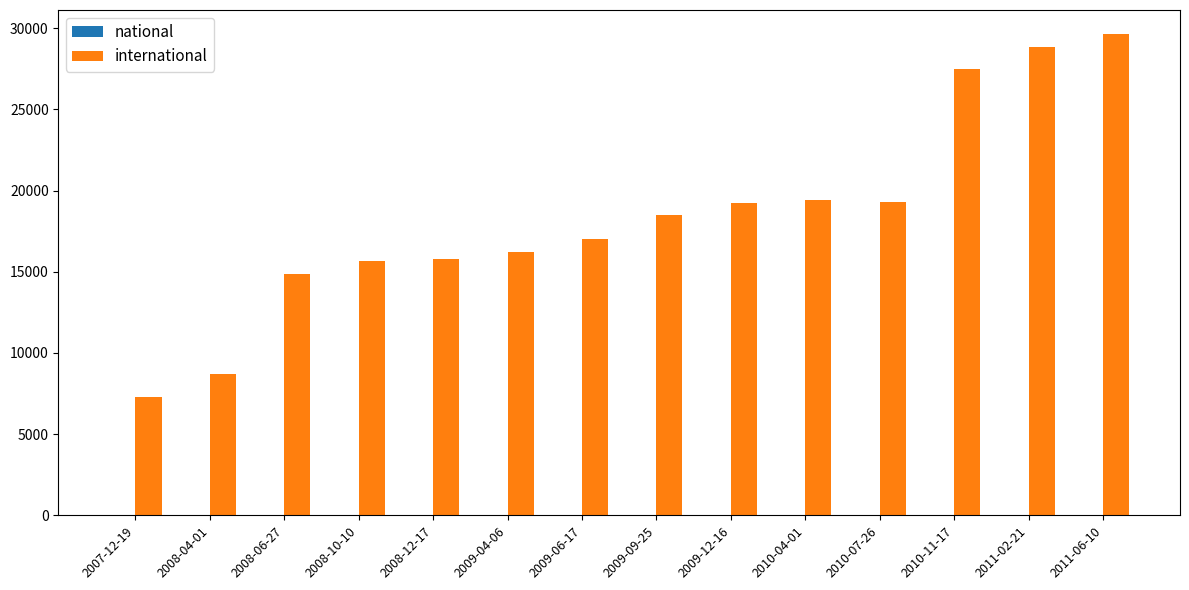

Which label corresponds to the largest value in the chart?

2011-06-10